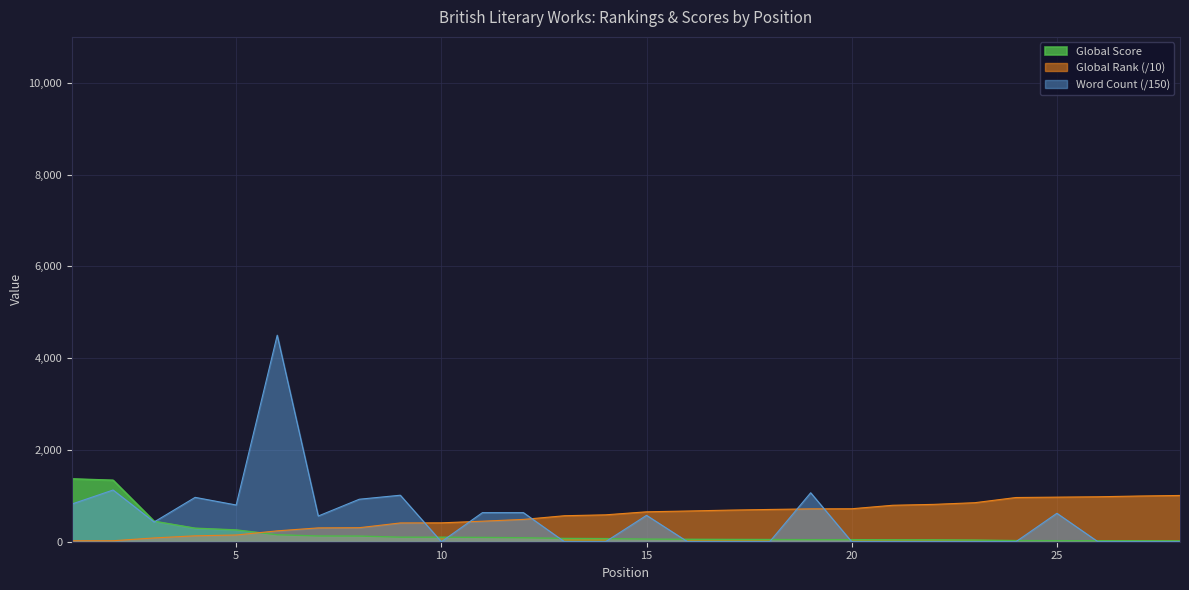

True or false: Global Rank has more than 2 interior local peaks.

False